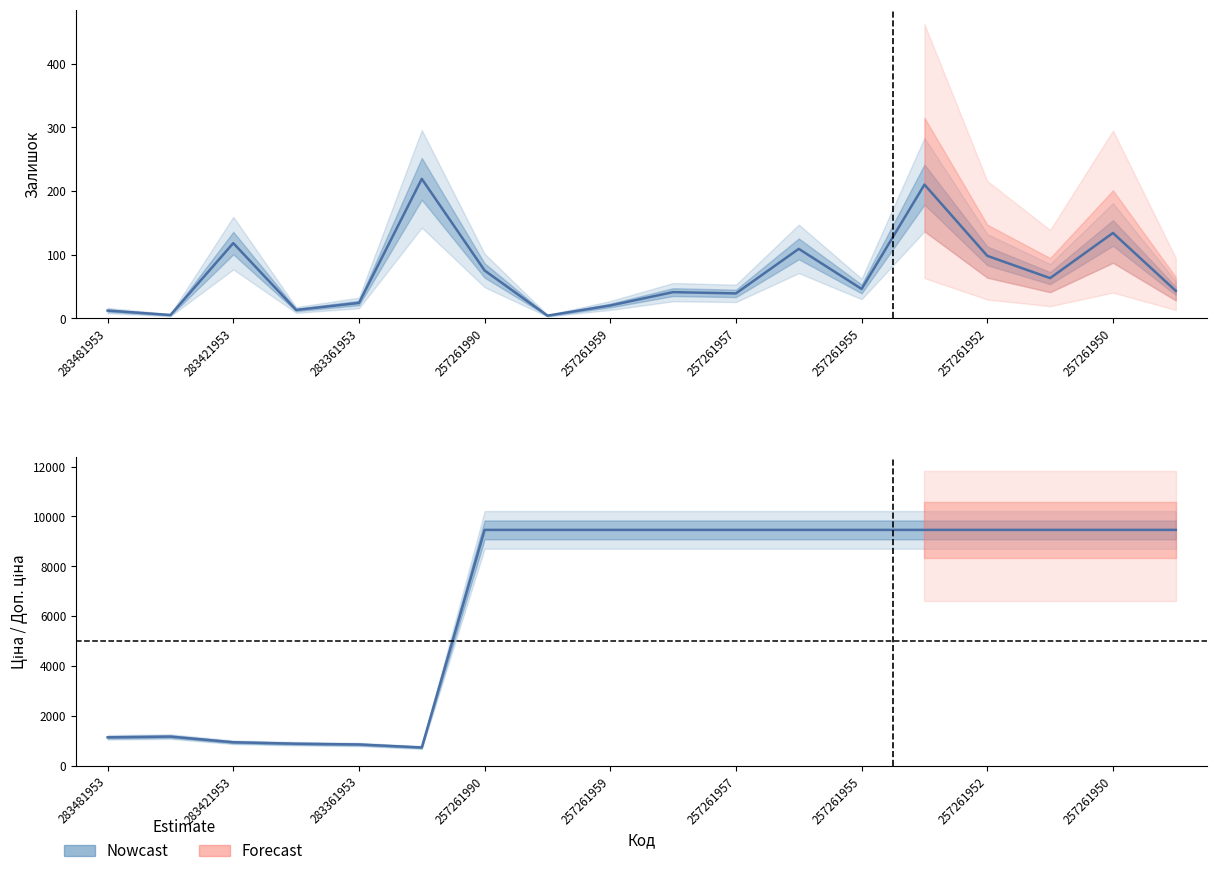

At which category is the sum across all series the highest?

257261953